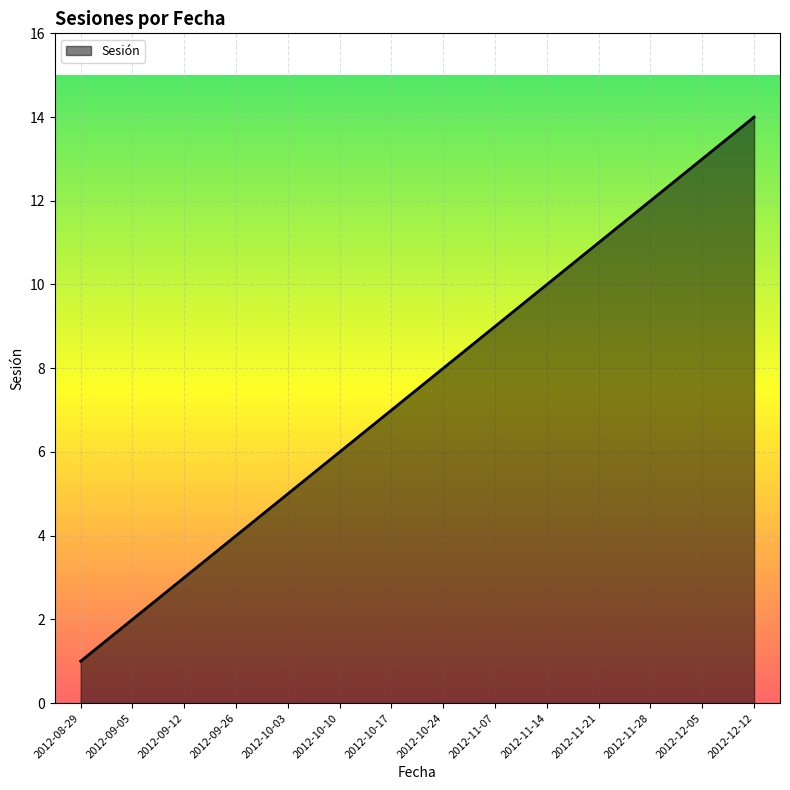

List the labels in order of value, smallest first.

2012-08-29, 2012-09-05, 2012-09-12, 2012-09-26, 2012-10-03, 2012-10-10, 2012-10-17, 2012-10-24, 2012-11-07, 2012-11-14, 2012-11-21, 2012-11-28, 2012-12-05, 2012-12-12